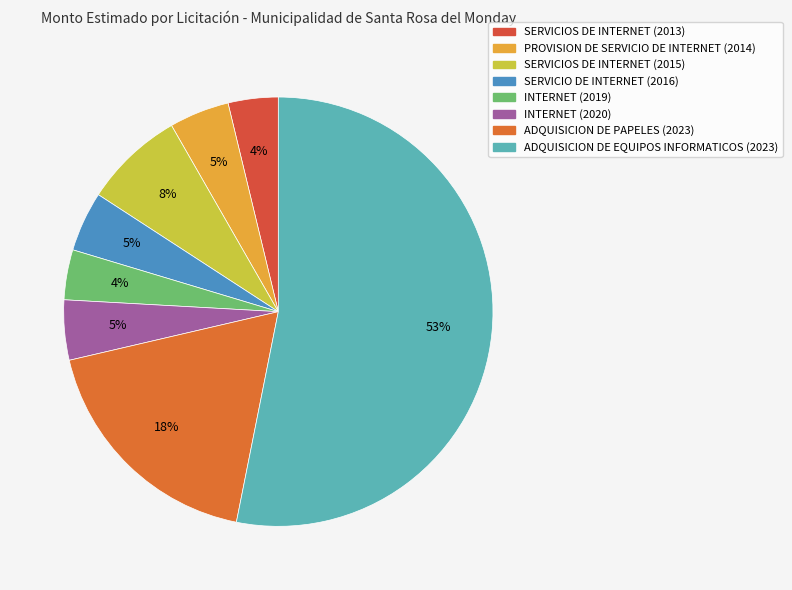

How many slices are in this pie chart?

8